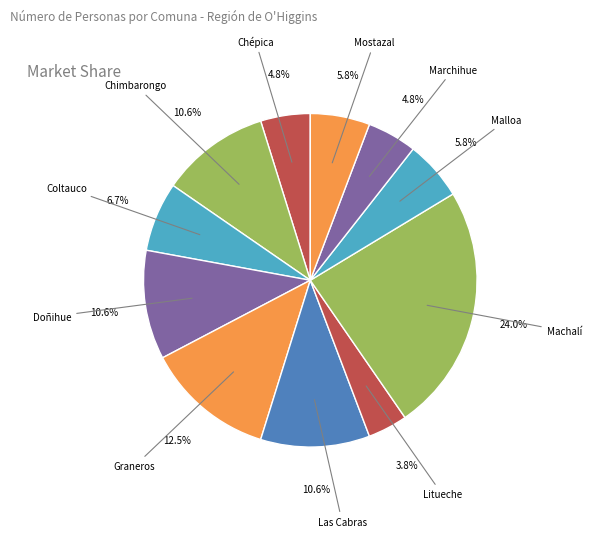

What is the ratio of the value at Doñihue to the value at Marchihue?

2.2